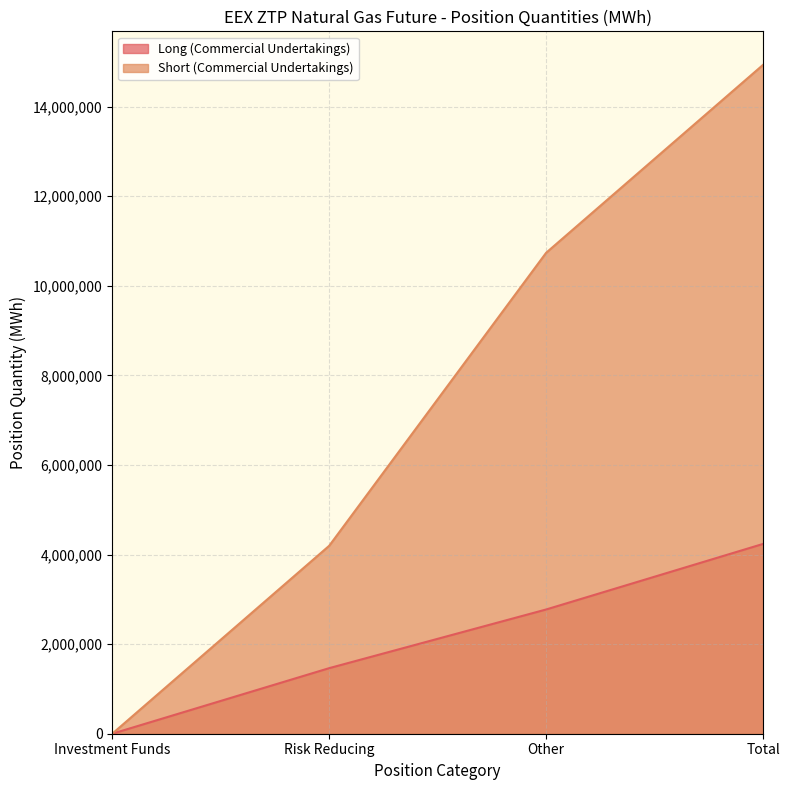

How many data points in Short (Commercial Undertakings) are above 10737740?

1